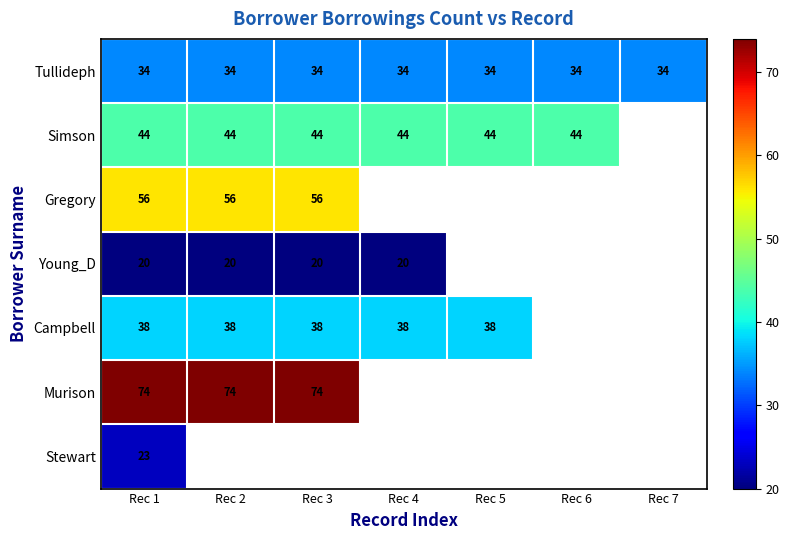

What is the spread (max minus min) of values at Rec 3?

54.0